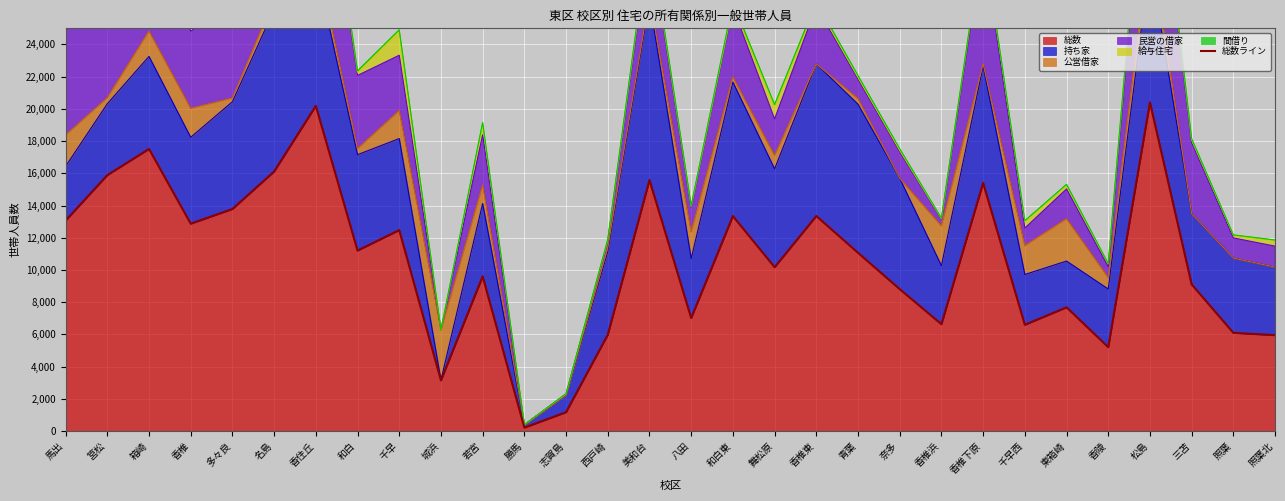

What is the change in value from 若宮 to 和白東?

+3741